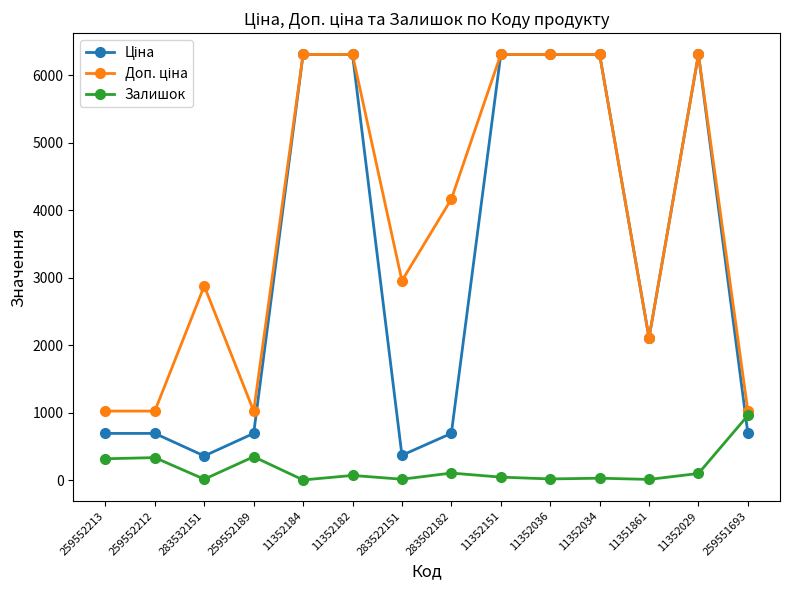

At how many categories does at least one series exceed 1755?

10